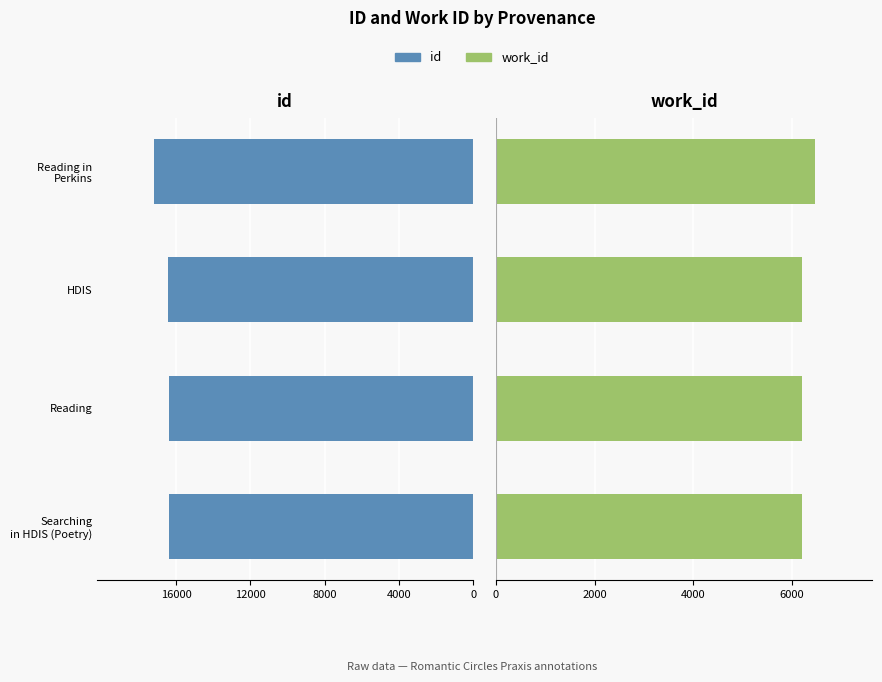

How many data points does each series have?

4